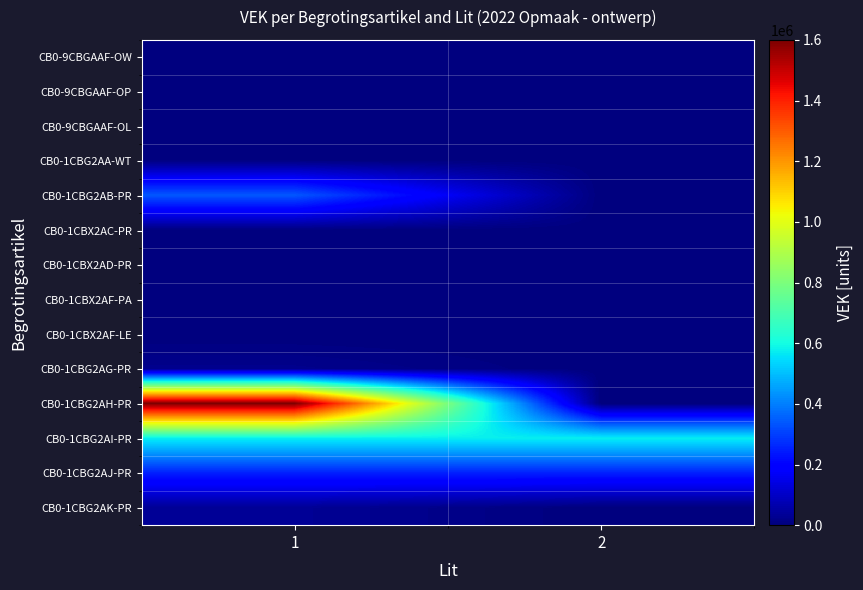

At which category is the sum across all series the highest?

1